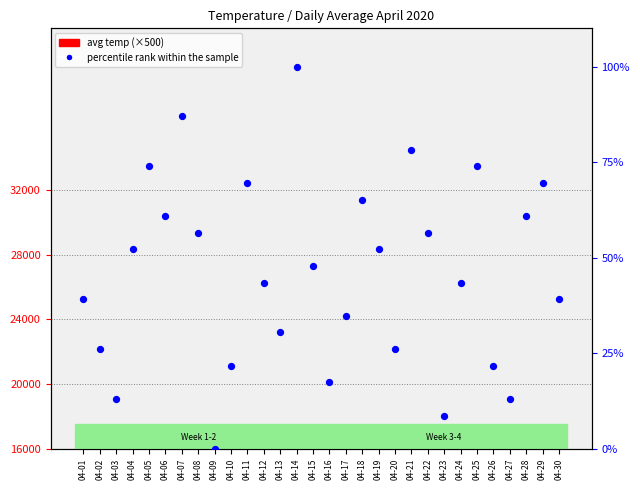

Which series has the largest Y range (max minus min)?

avg temp (×500)